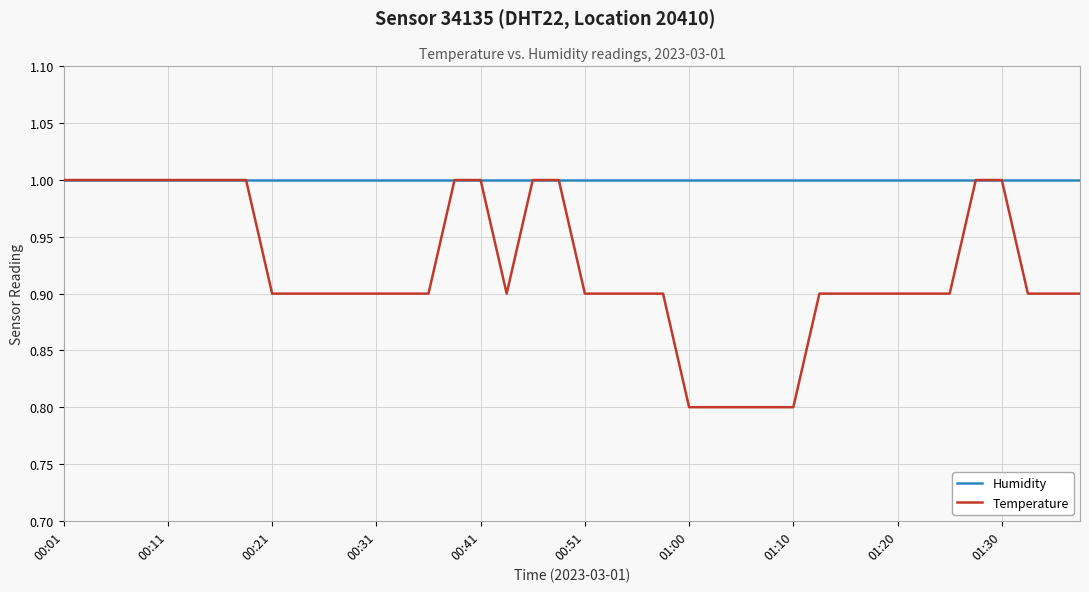

Which series has the widest spread of values?

Temperature